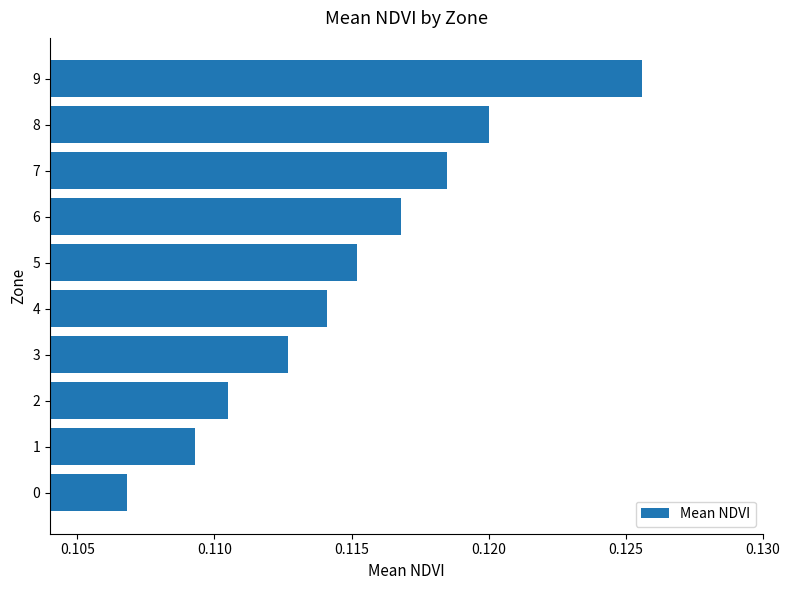

List the labels in order of value, largest first.

9, 8, 7, 6, 5, 4, 3, 2, 1, 0